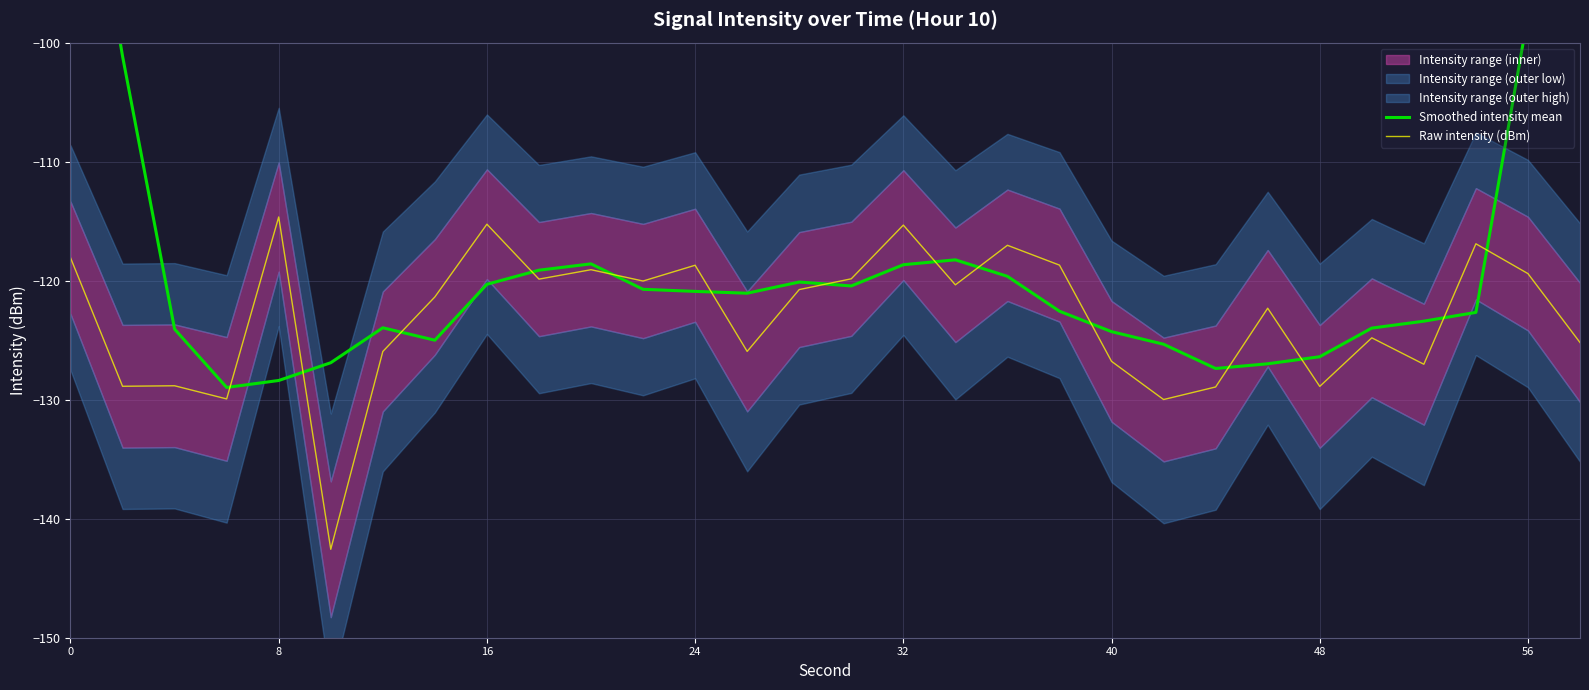

What is the minimum value for Raw intensity (dBm)?

-142.6